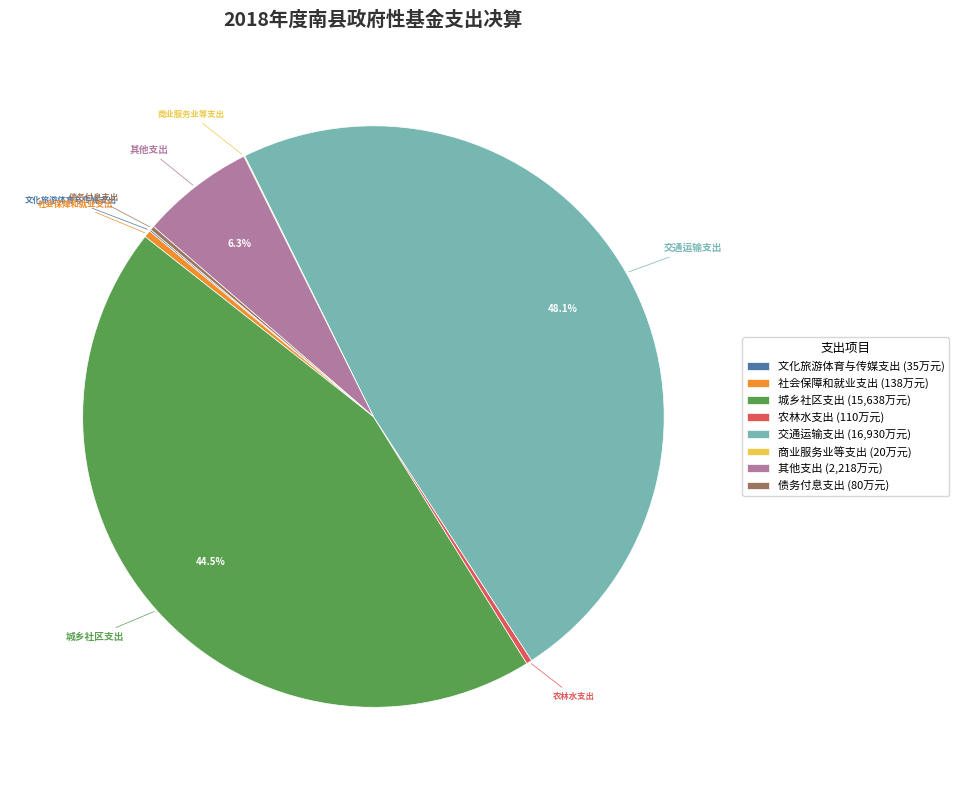

Is 城乡社区支出 (15,638万元) the majority of the pie?

No